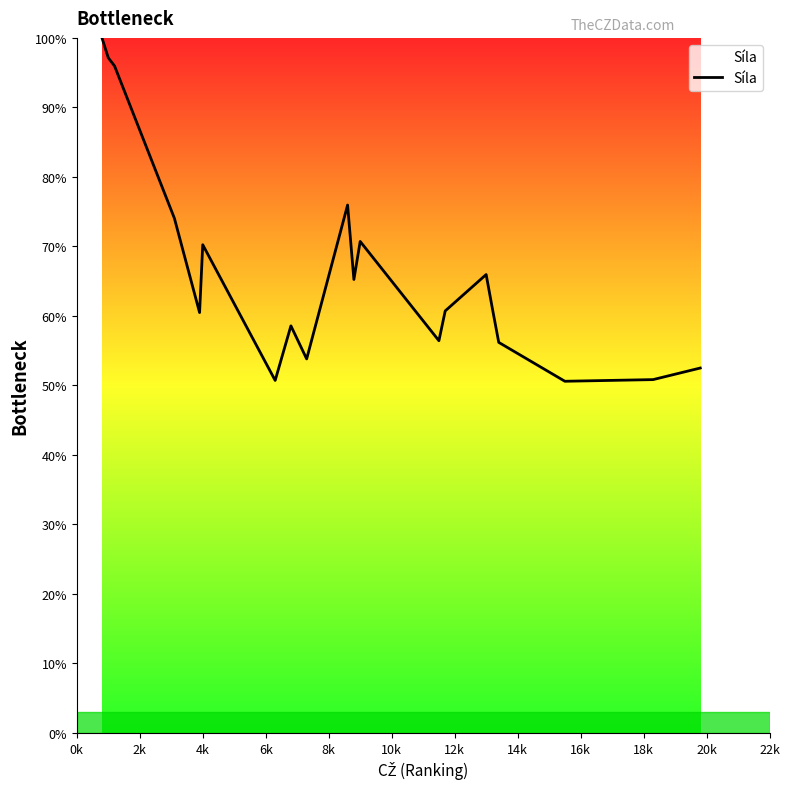

What is the difference between the maximum and minimum values?

49.4